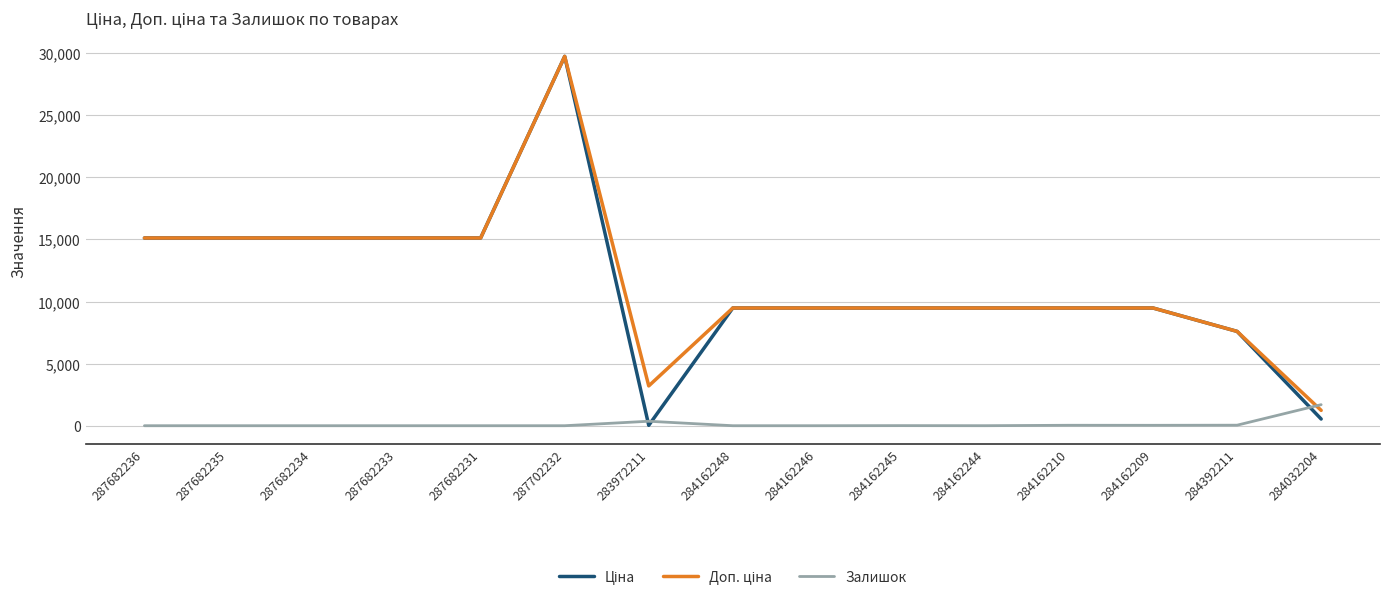

True or false: Залишок has a value of 1696.0 at 284032204.

True